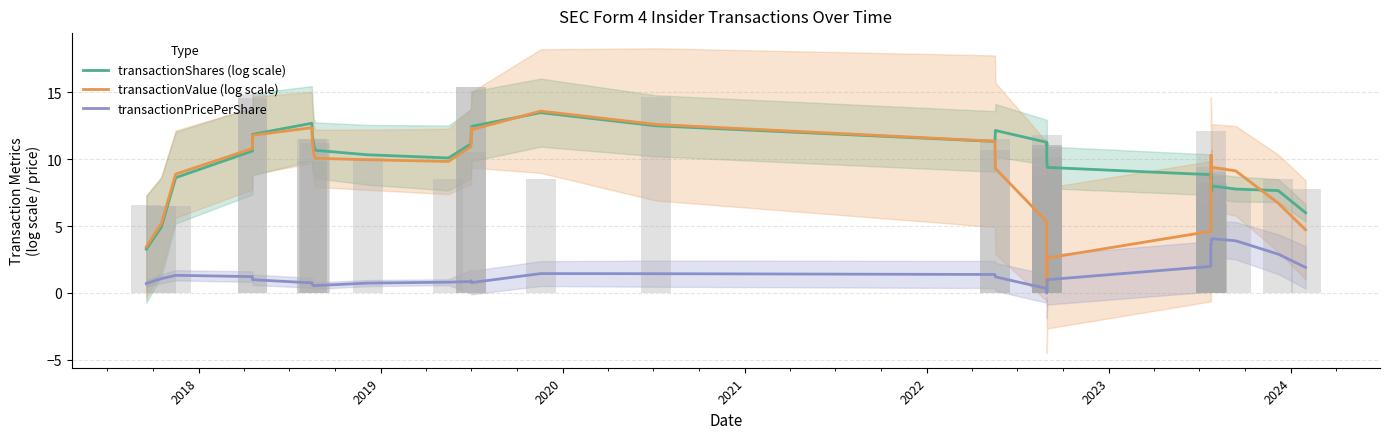

How many series are shown in this chart?

3